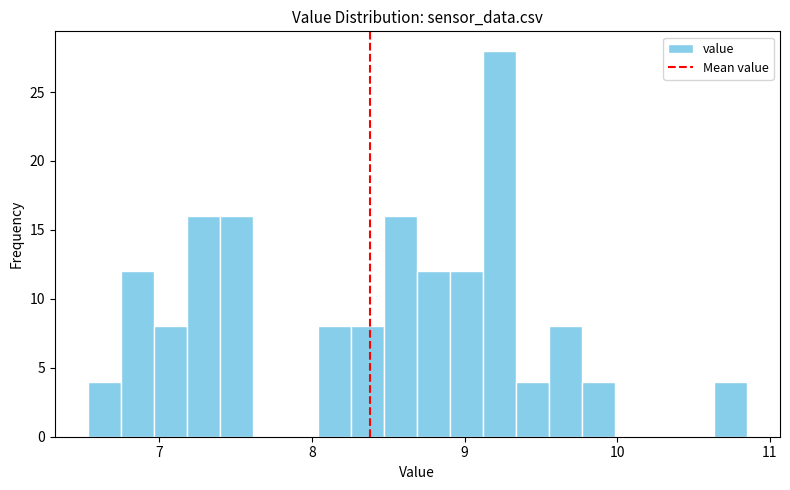

Read against the x-axis, roughly where is the centre of the tallest bar?

9.2